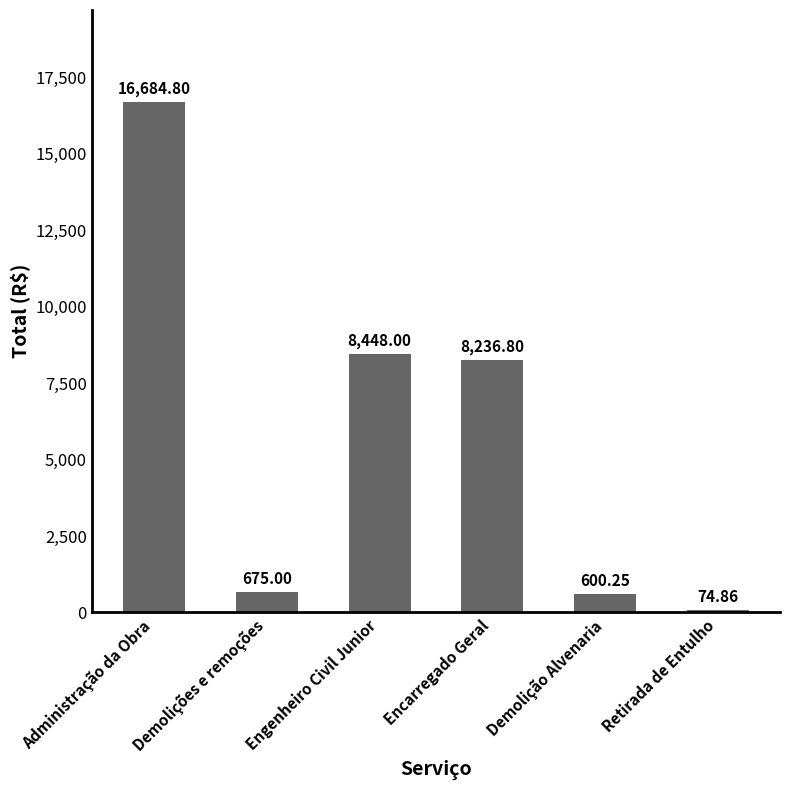

What is the minimum value shown in the chart?

74.9